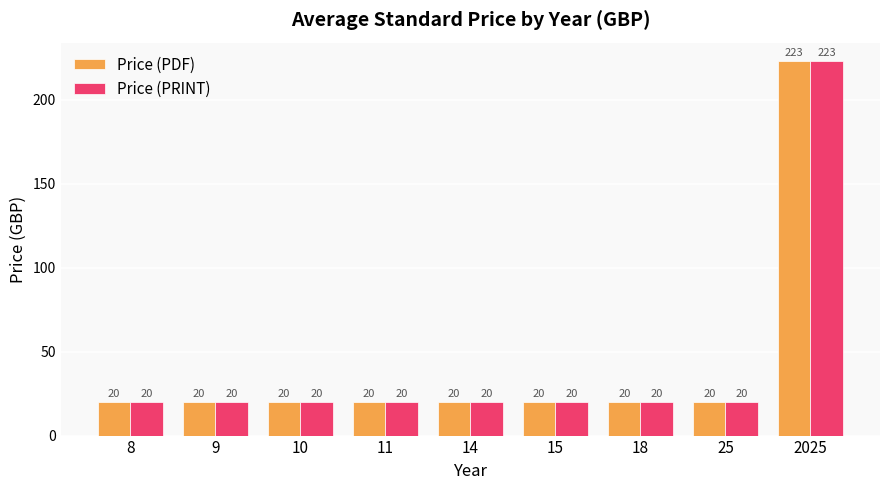

At which category is the sum across all series the highest?

2025